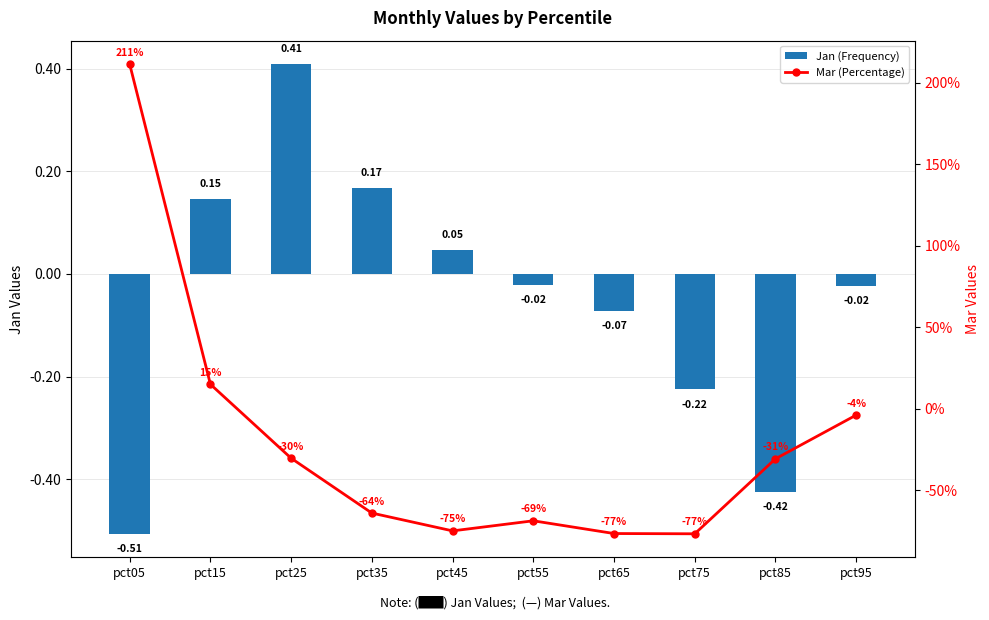

Does the chart contain any negative values?

Yes